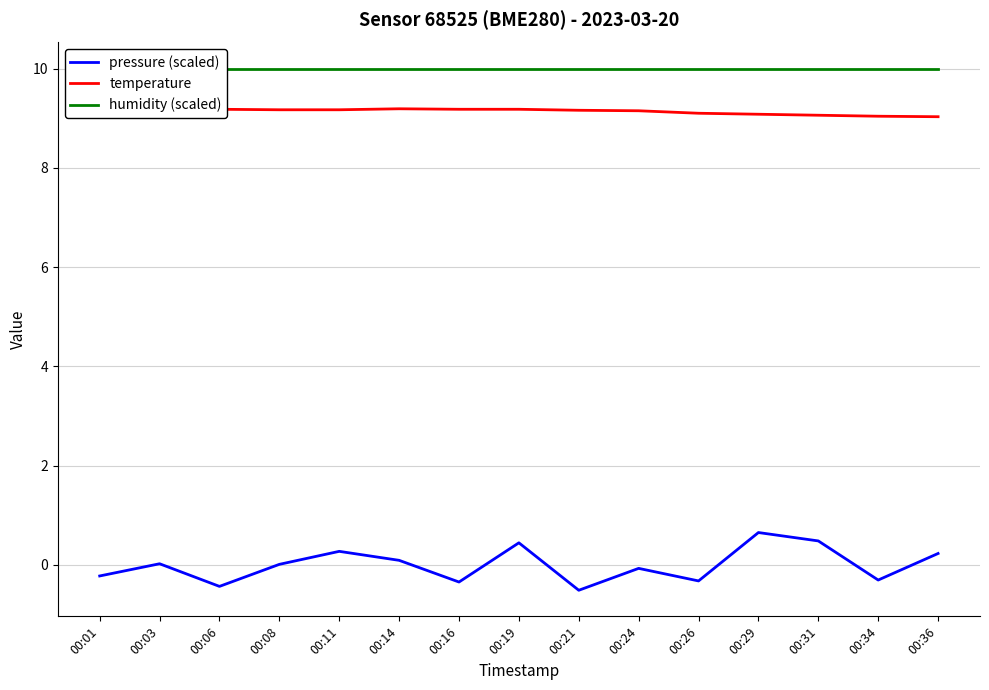

At which category is the sum across all series the highest?

00:29